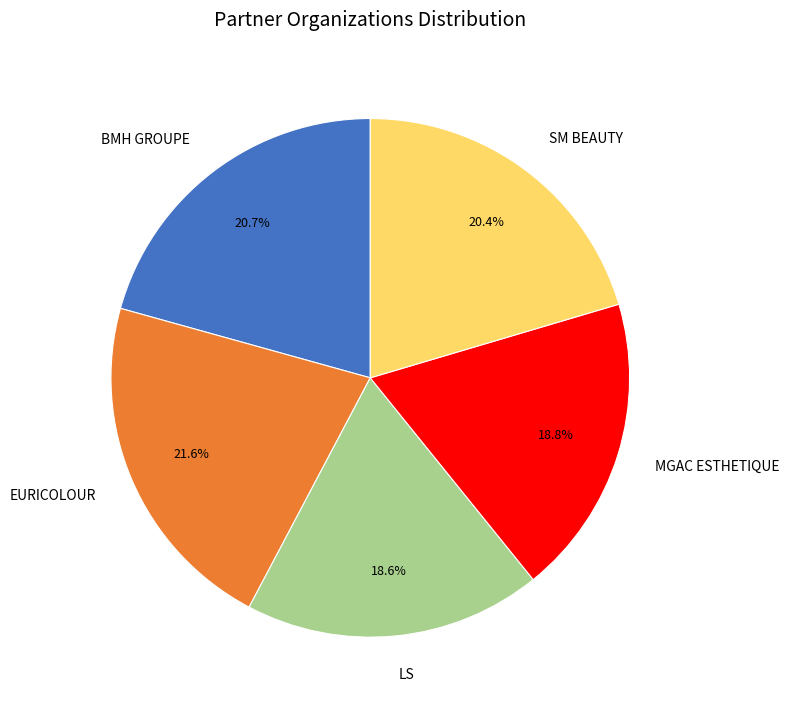

To the nearest percent, what is the average slice percentage?

20%